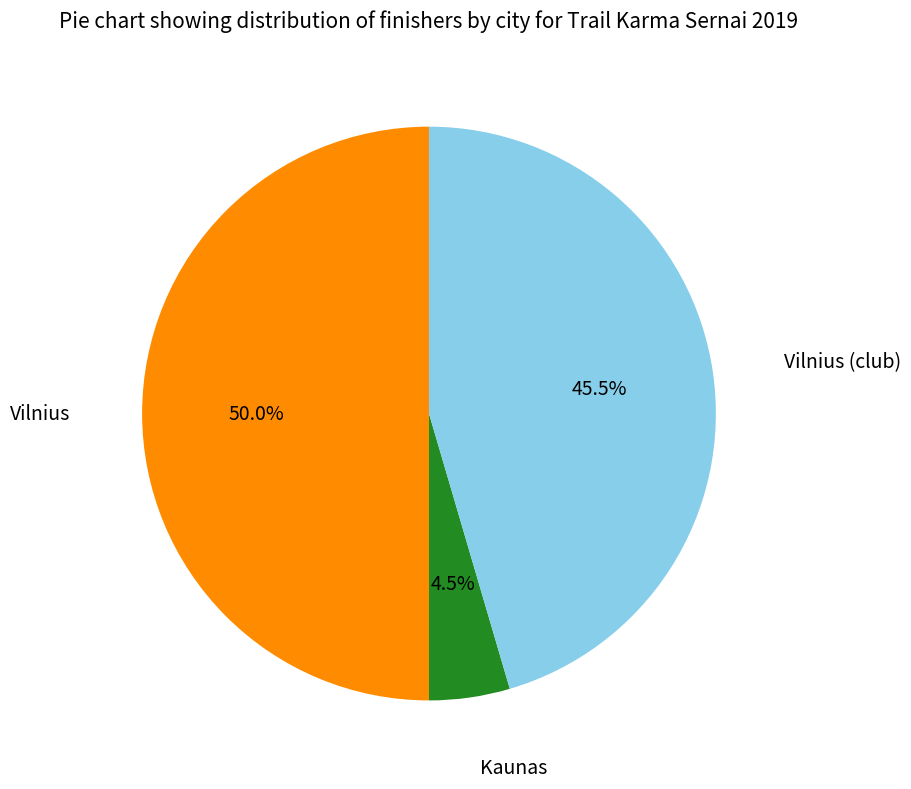

What percentage do Kaunas and Vilnius together represent?

54.5%